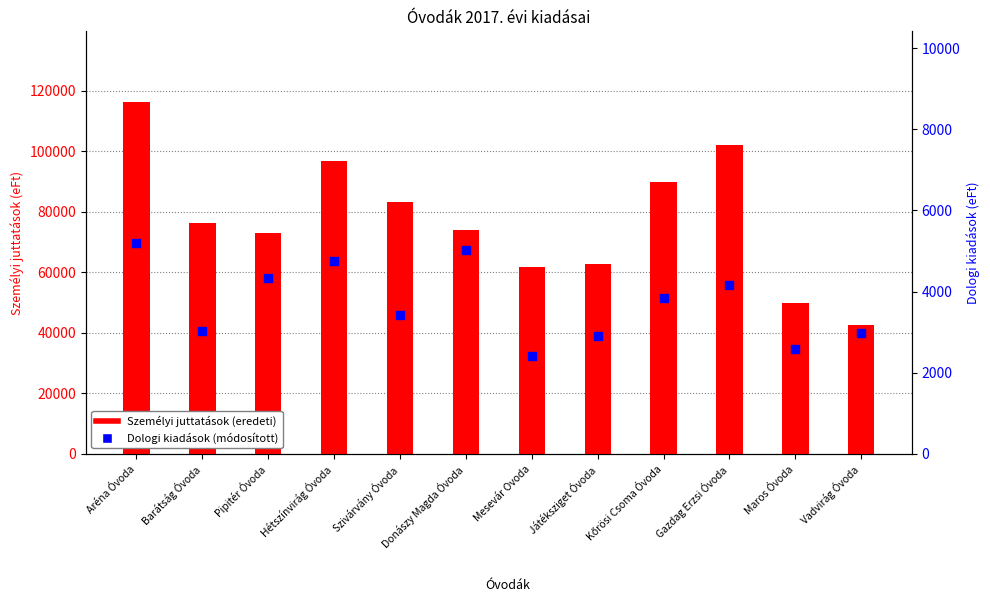

Which series has the largest total across all categories?

Személyi juttatások (eredeti)